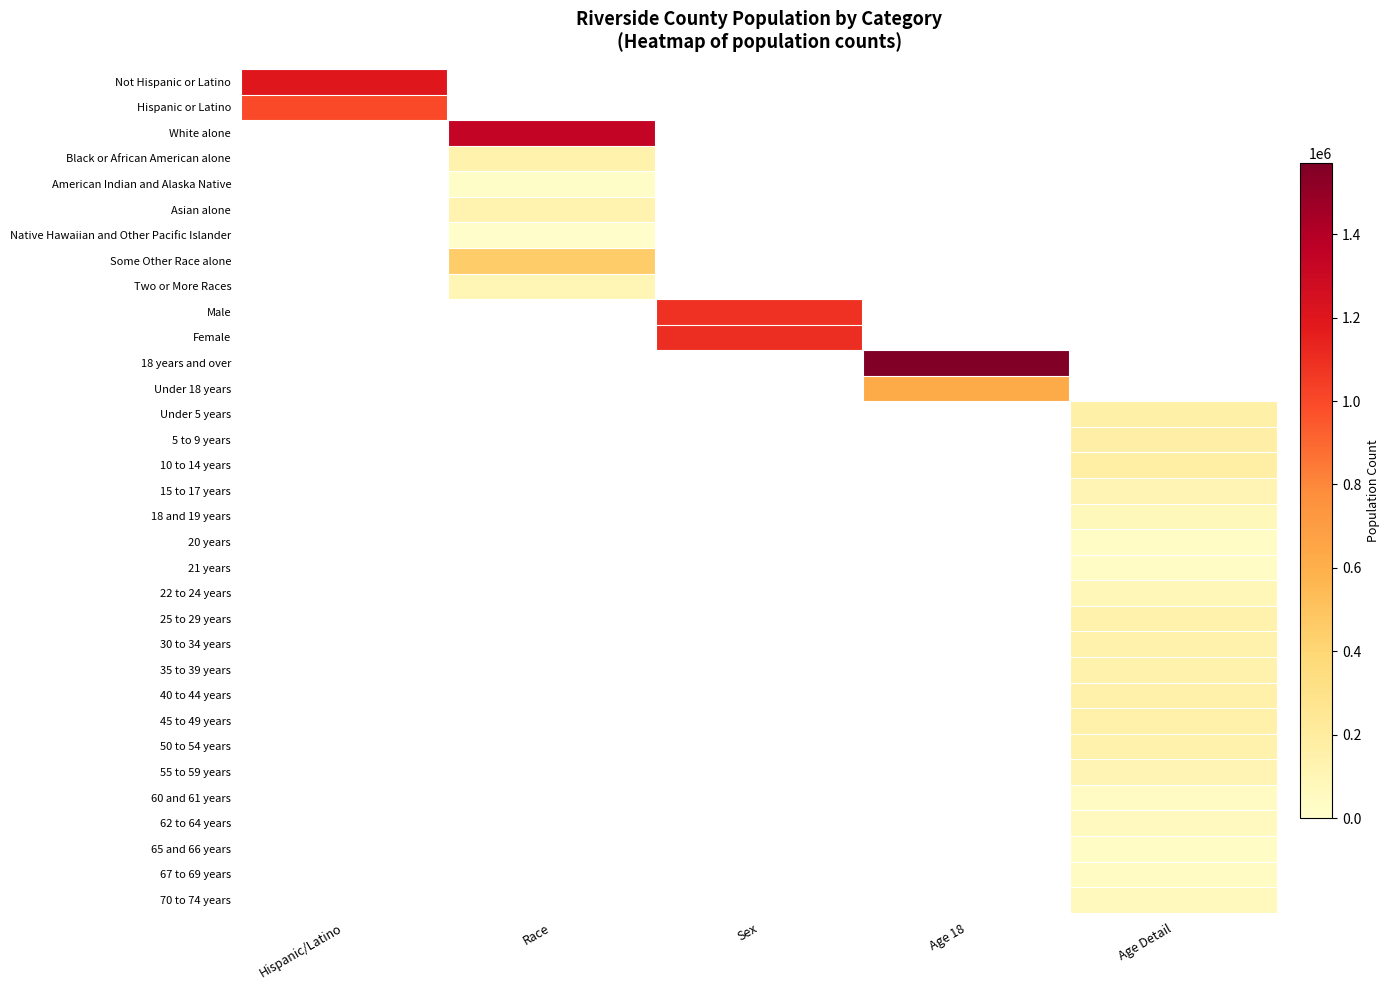

How many categories are shown in the chart?

5